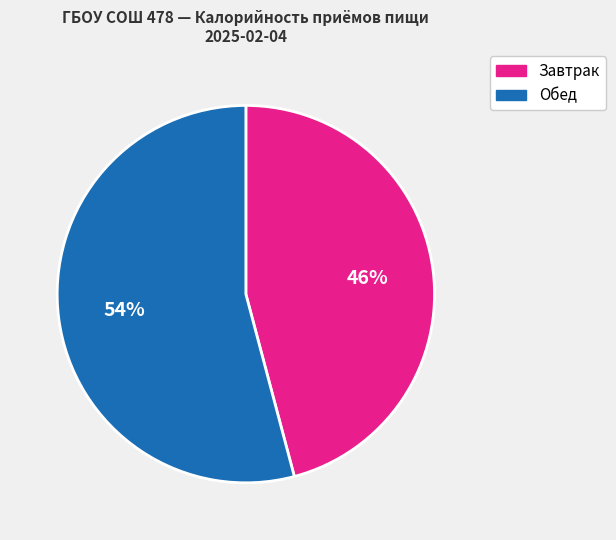

To the nearest percent, what is the average slice percentage?

50%